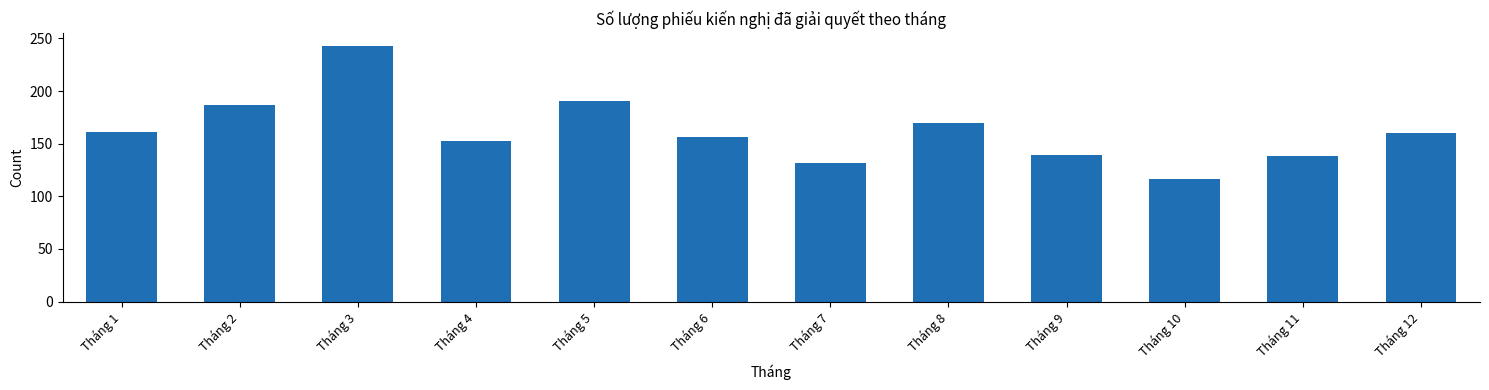

What is the smallest value displayed?

116.8